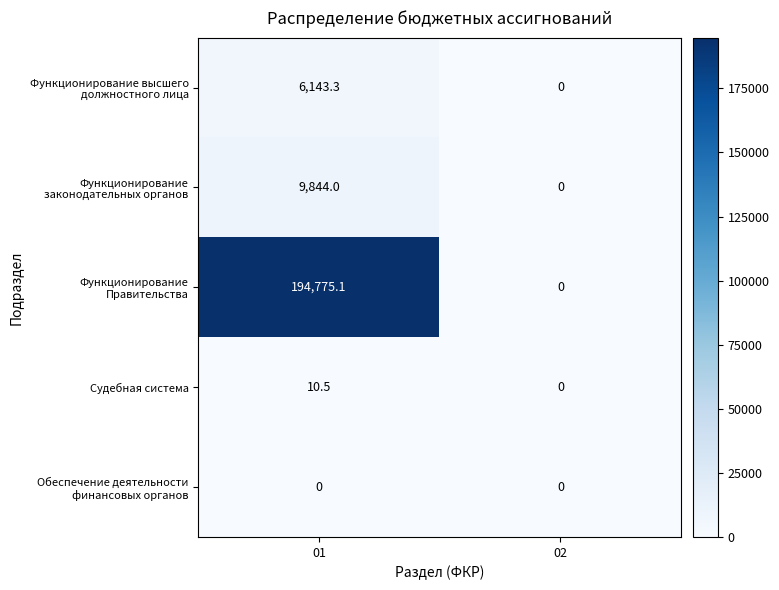

Is it true that Судебная система equals 10.5 at 01?

True